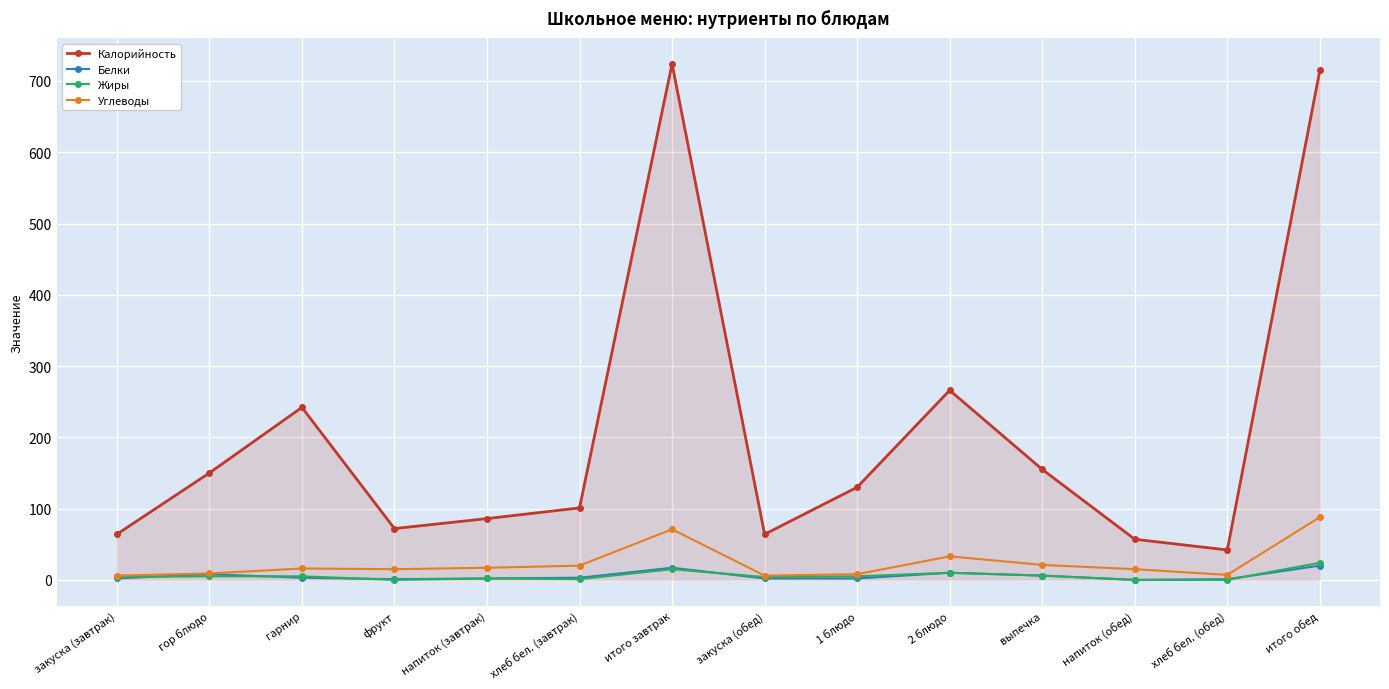

What is the minimum value for Калорийность?

42